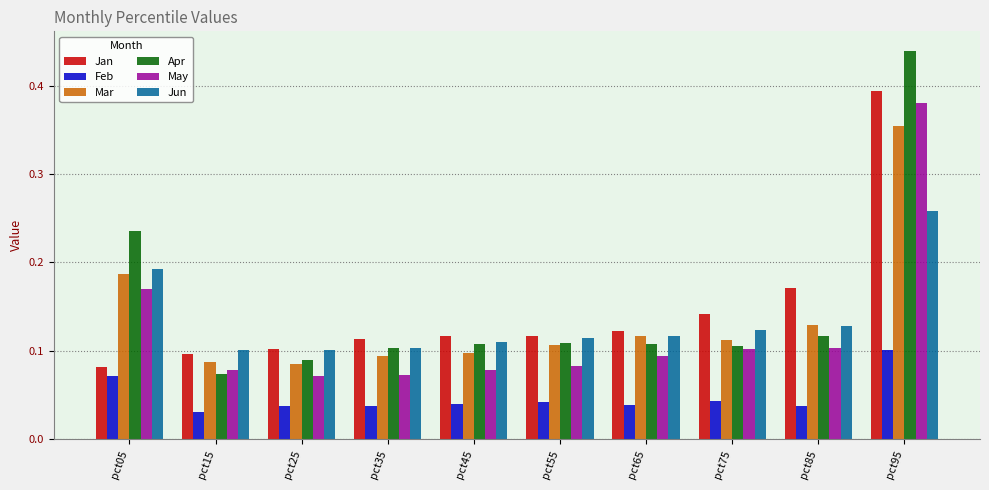

Which series has the widest spread of values?

Apr